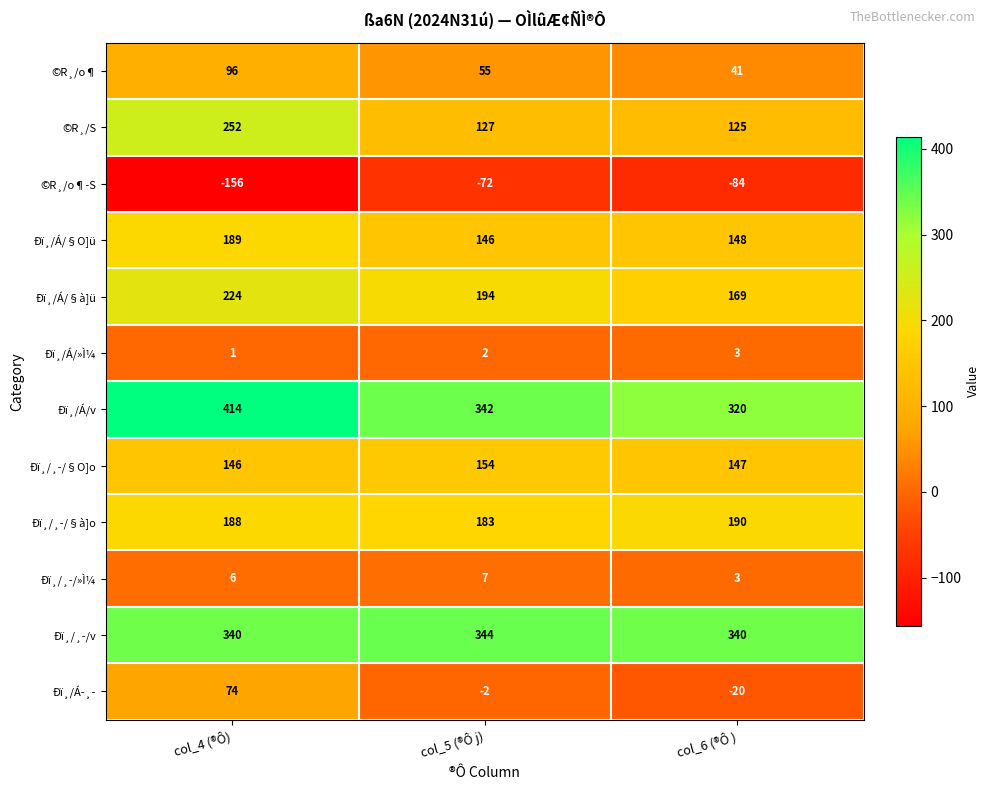

List the labels in order of ©R¸/o¶ value, largest first.

col_4 (®Ô), col_5 (®Ô j), col_6 (®Ô )